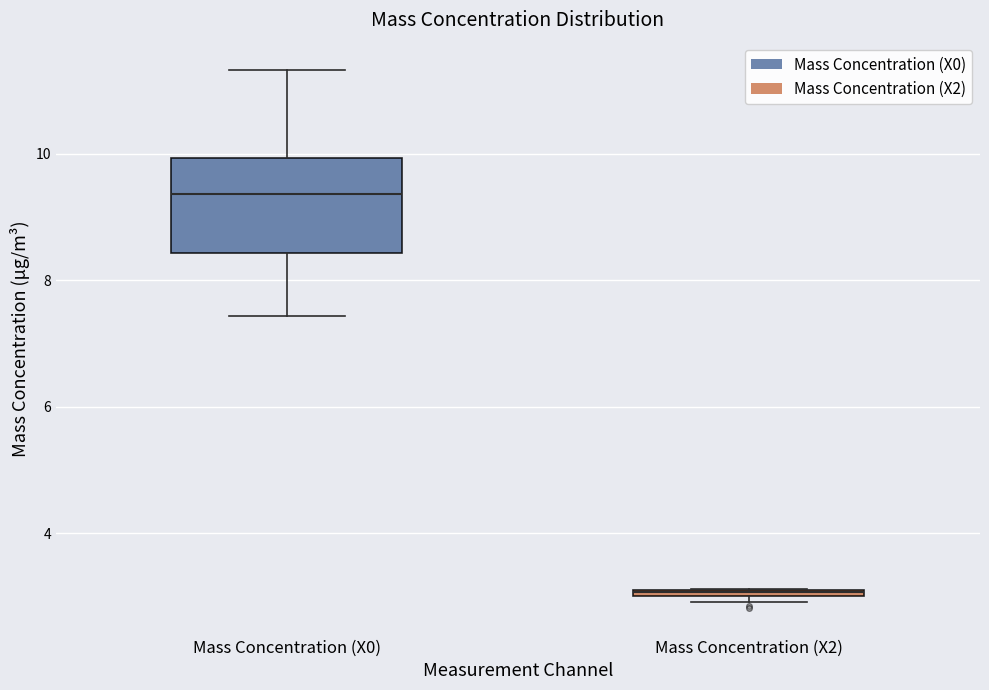

Comparing the boxes themselves (not the whiskers), which one is the tallest?

Mass Concentration (X0)